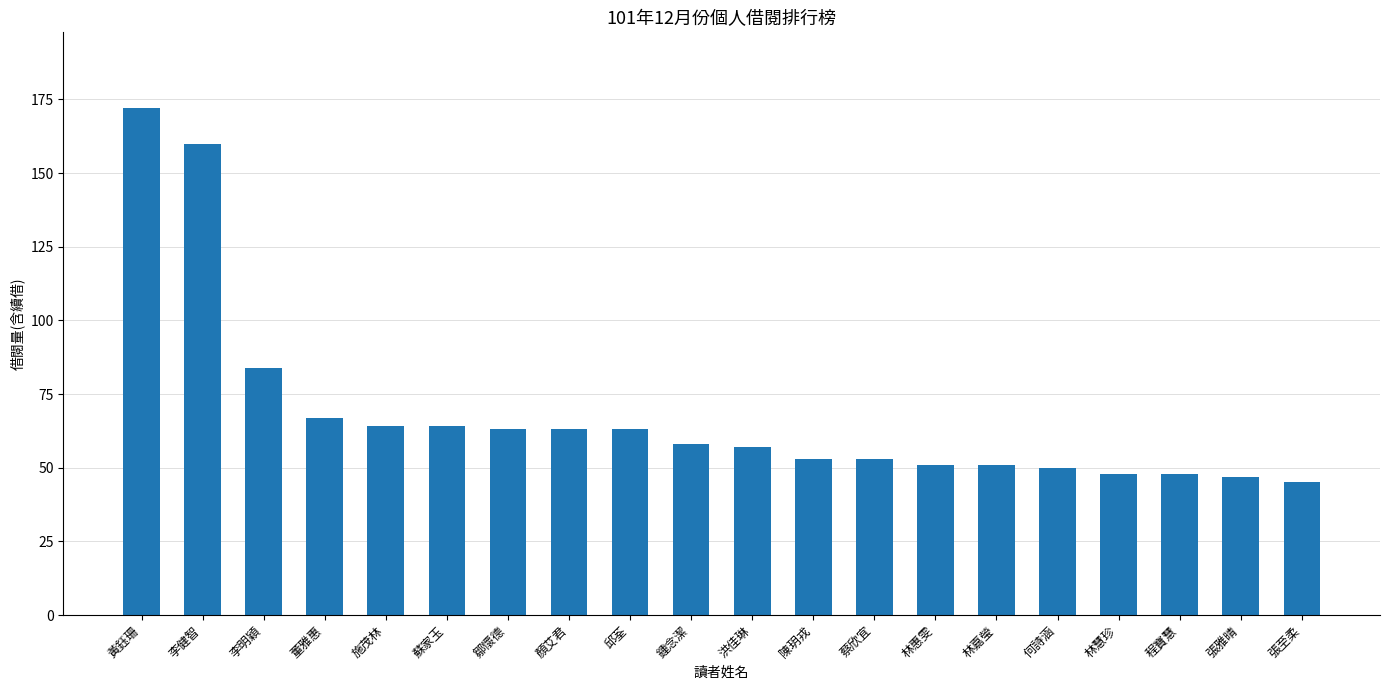

Which has a higher value, 陳玥戎 or 張雅晴?

陳玥戎